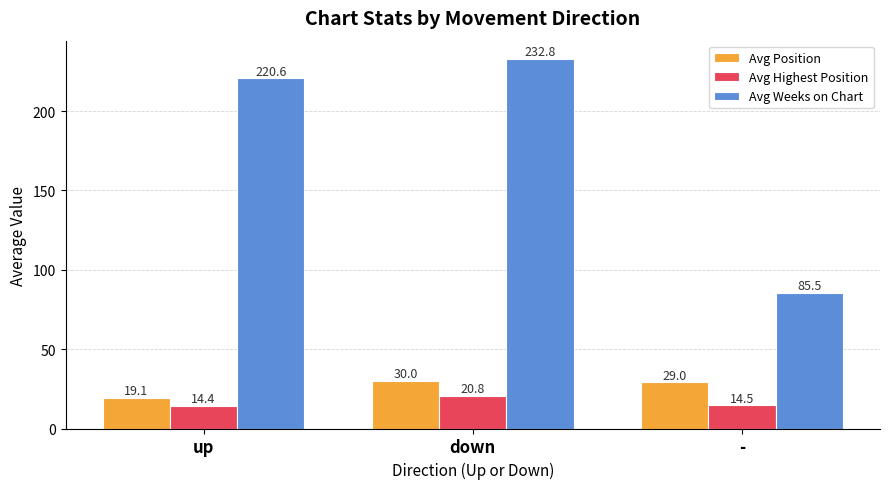

What is the greatest value displayed?

232.8